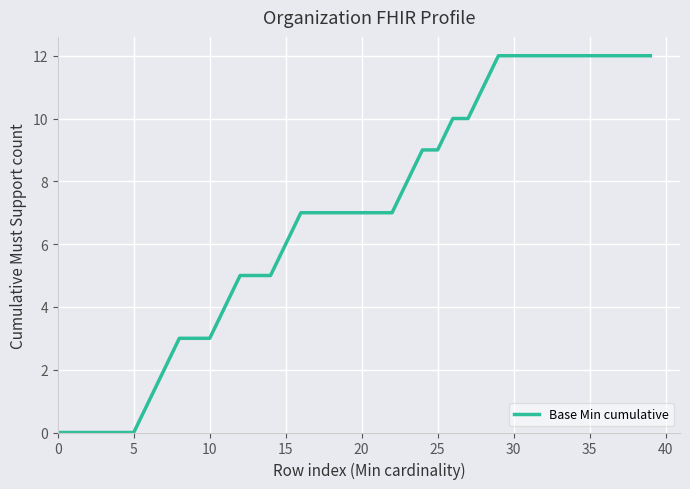

What is the difference between the maximum and minimum values?

12